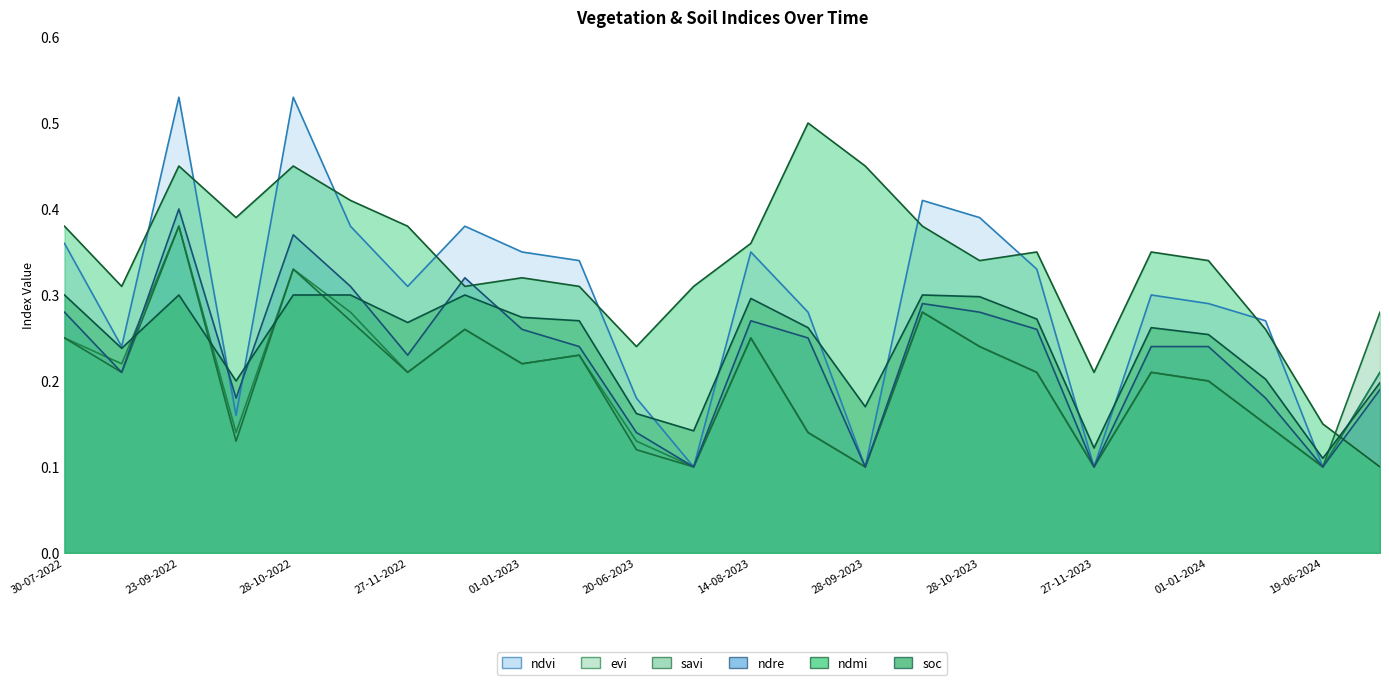

How many interior local valleys does the ndre series have?

7